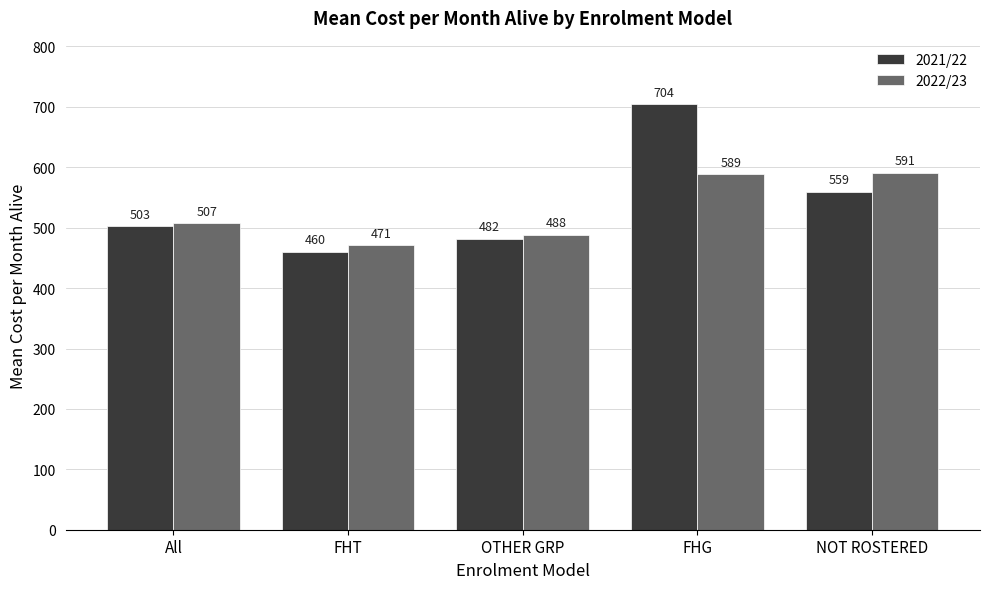

How many distinct data groups are displayed?

2